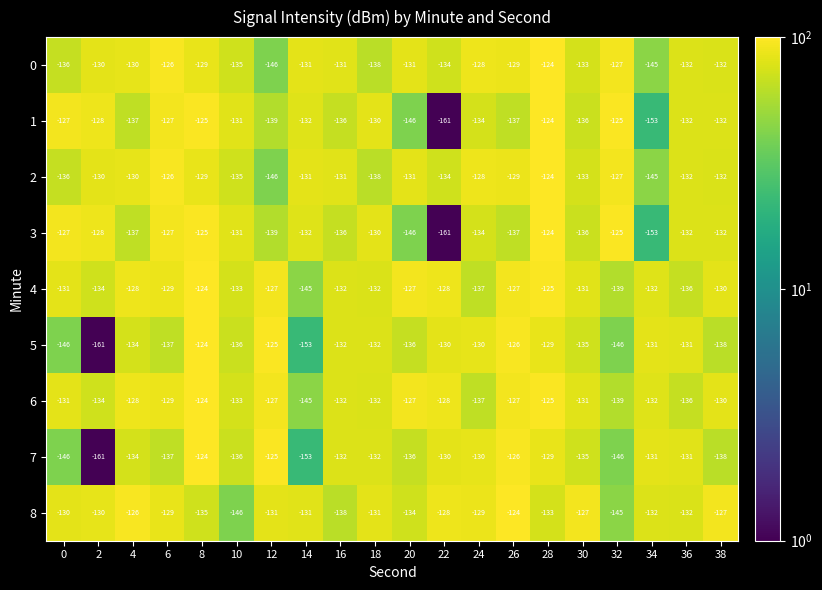

At which label is 1 closest to -142?

12